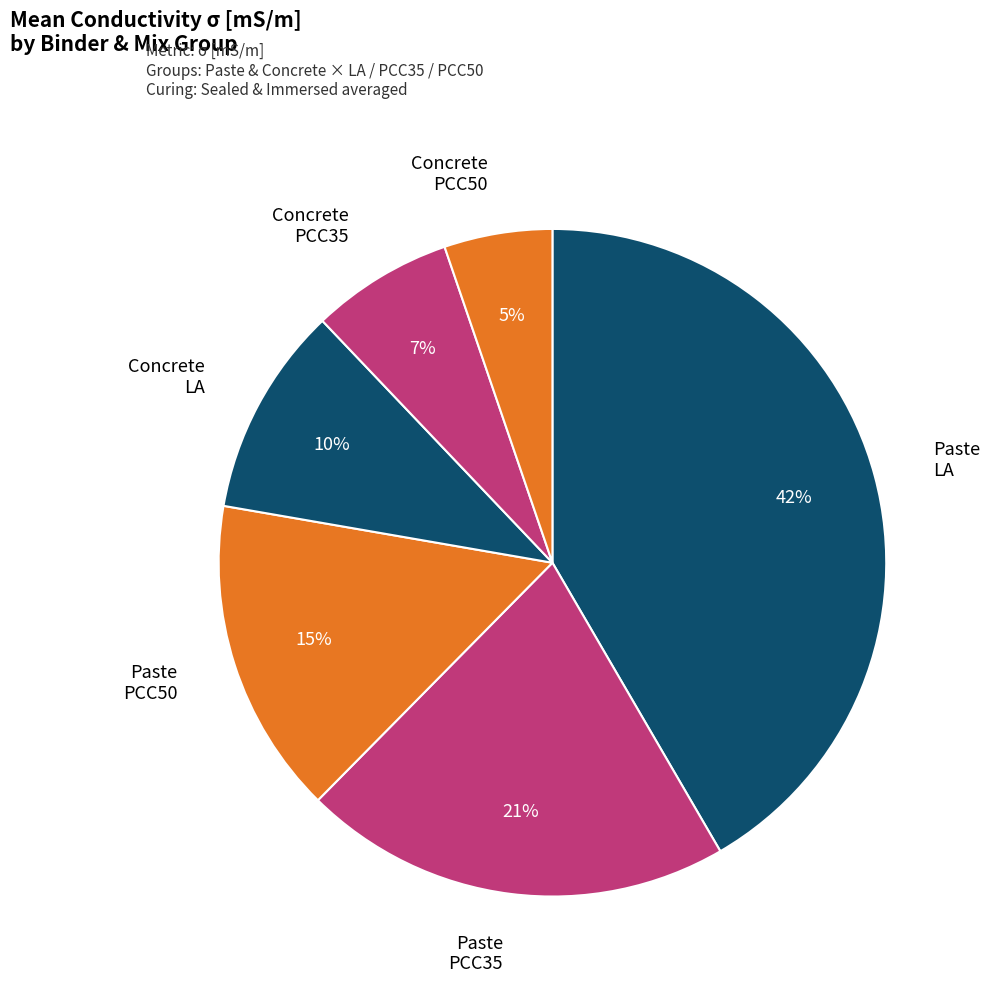

Approximately how many times larger is the value at Paste PCC35 compared to Paste LA?

0.5